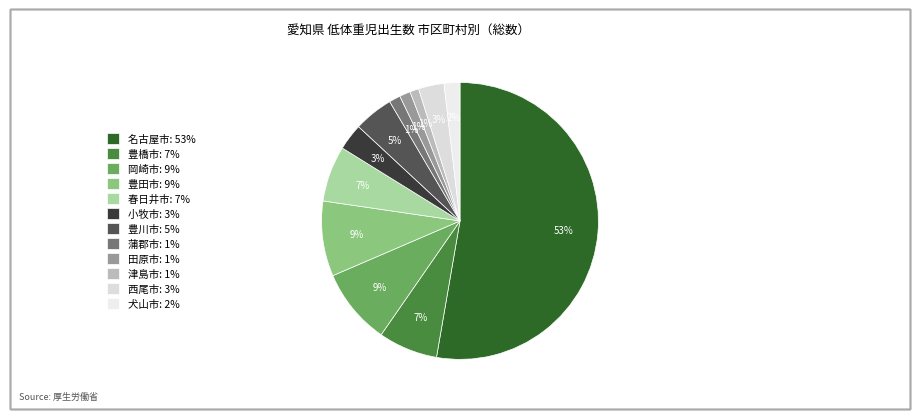

To the nearest percent, what is the difference between the largest and smallest slice percentages?

52%